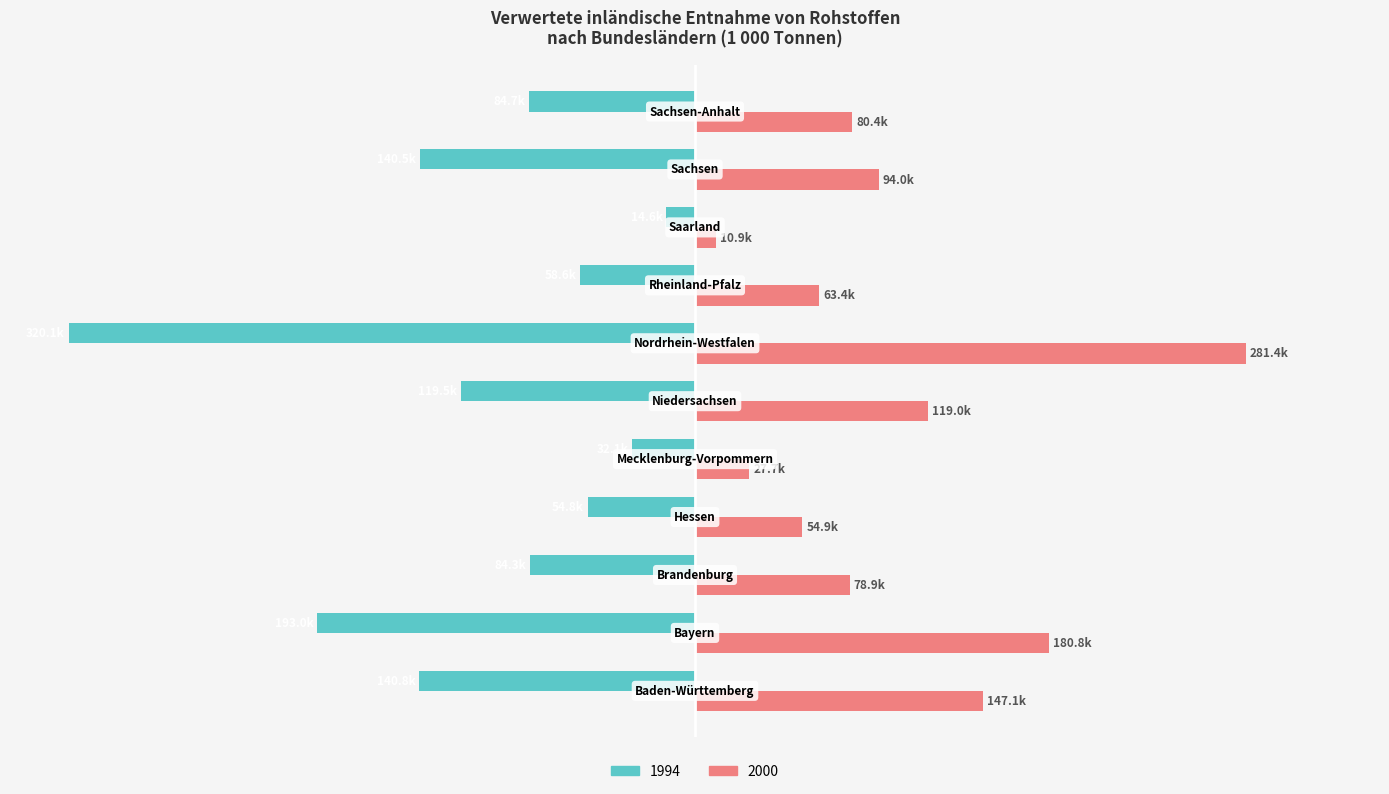

What are all the series names shown in the legend?

1994, 2000